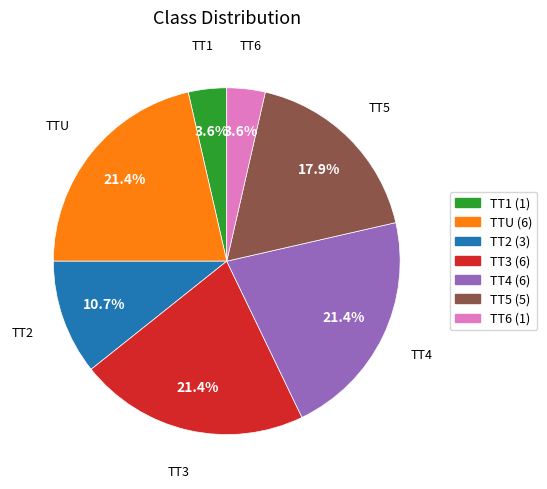

Do TTU and TT6 together represent more than half of the pie?

No